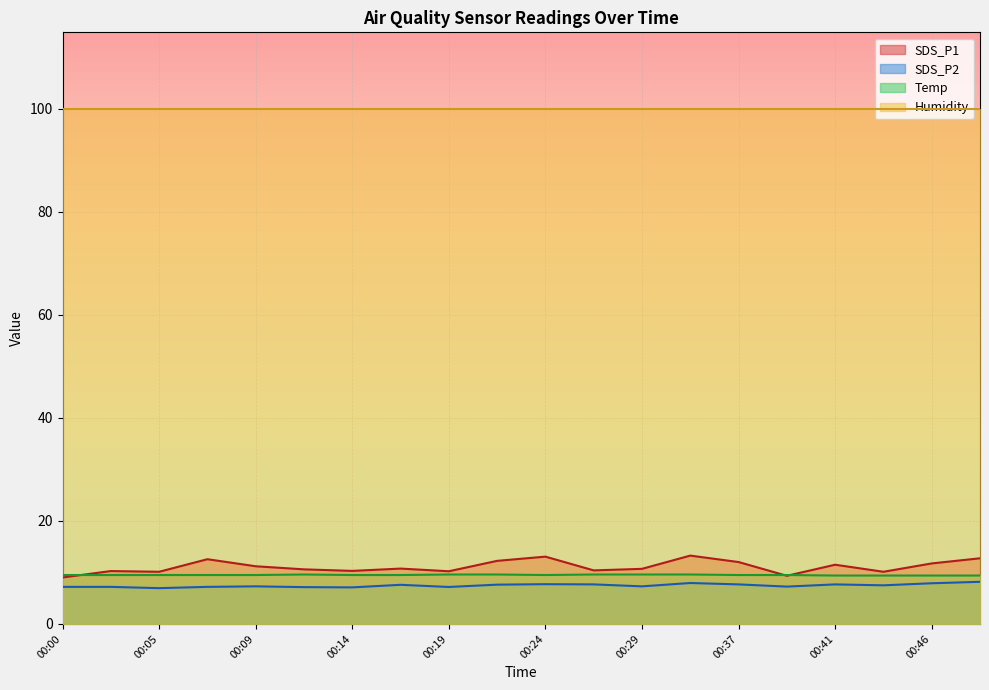

Rank the series by their maximum value, from highest to lowest.

Humidity, SDS_P1, Temp, SDS_P2